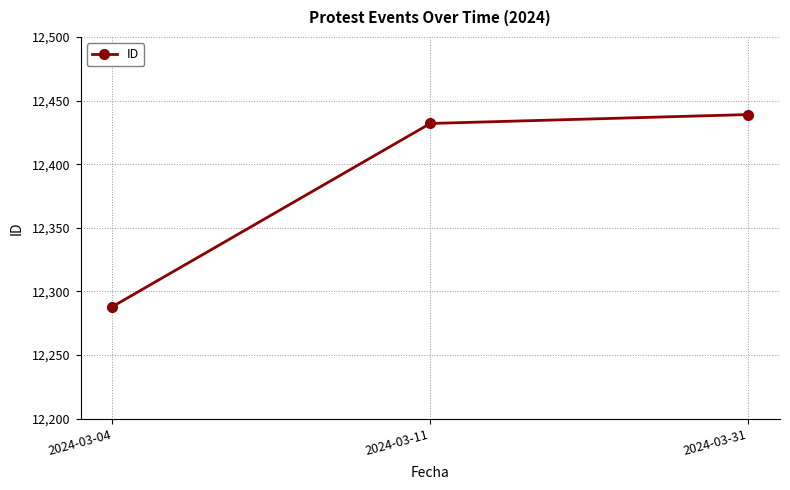

Reading left to right, extract all data points from this chart.

2024-03-04=12288	2024-03-11=12432	2024-03-31=12439